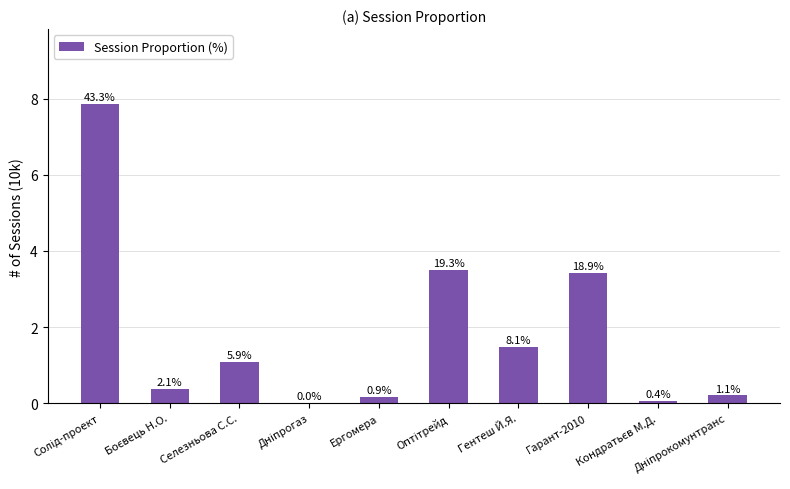

Which label corresponds to the largest value in the chart?

Солід-проект